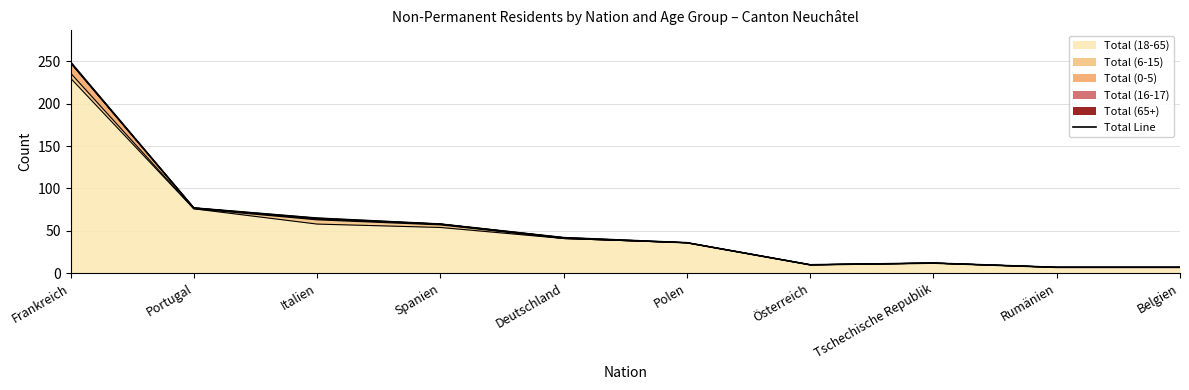

What is the value of the 10th point from the left?

7